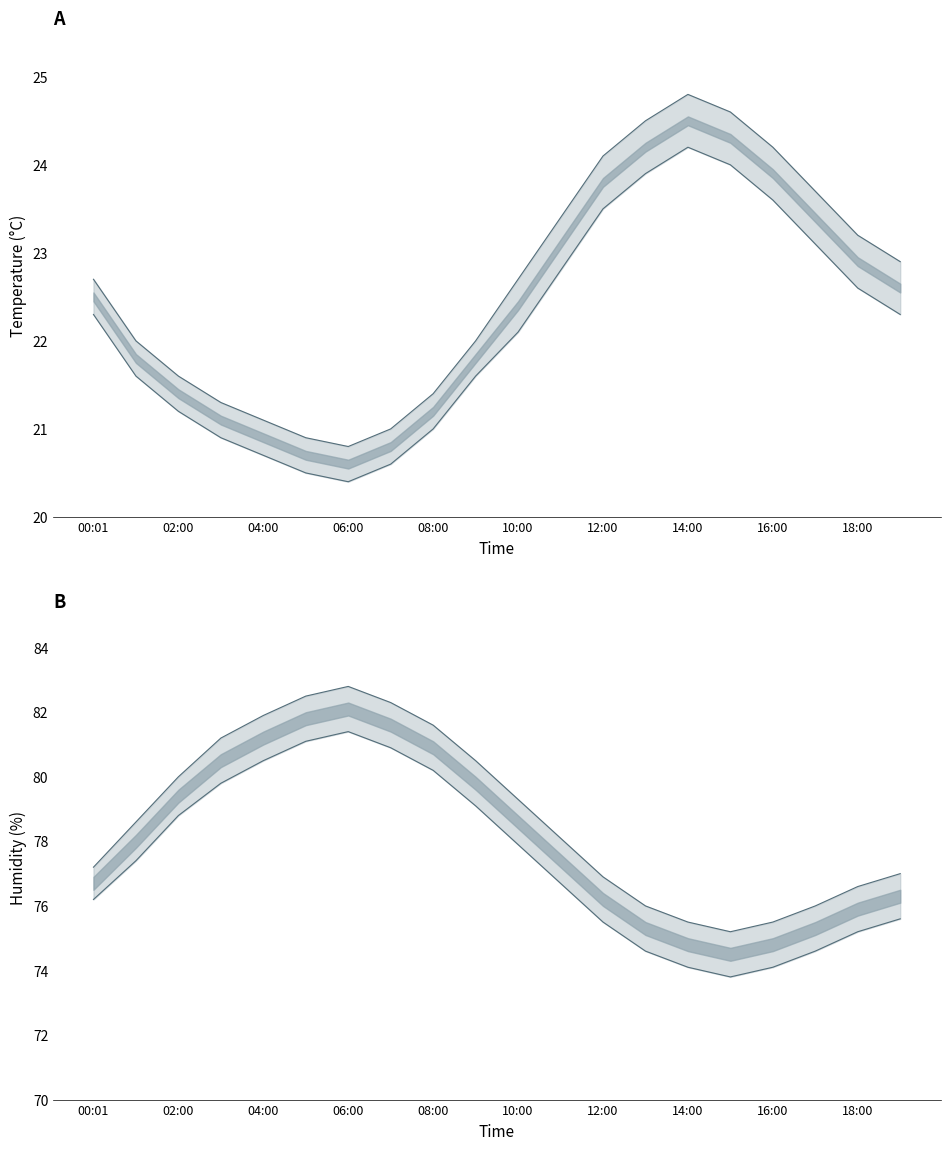

The value of temperature at 12:00 is 12.9. True or false?

False